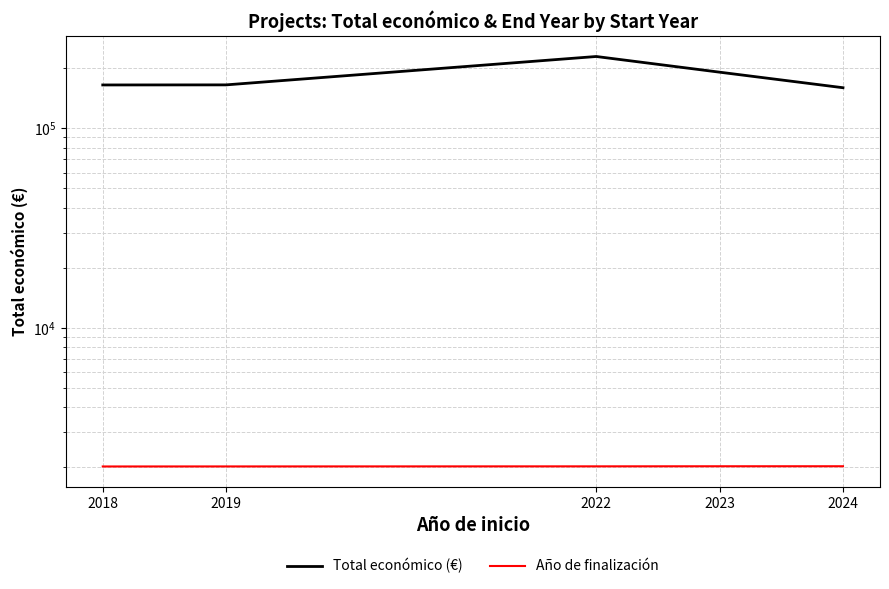

List the labels in order of Total económico (€) value, largest first.

2022, 2023, 2019, 2018, 2024